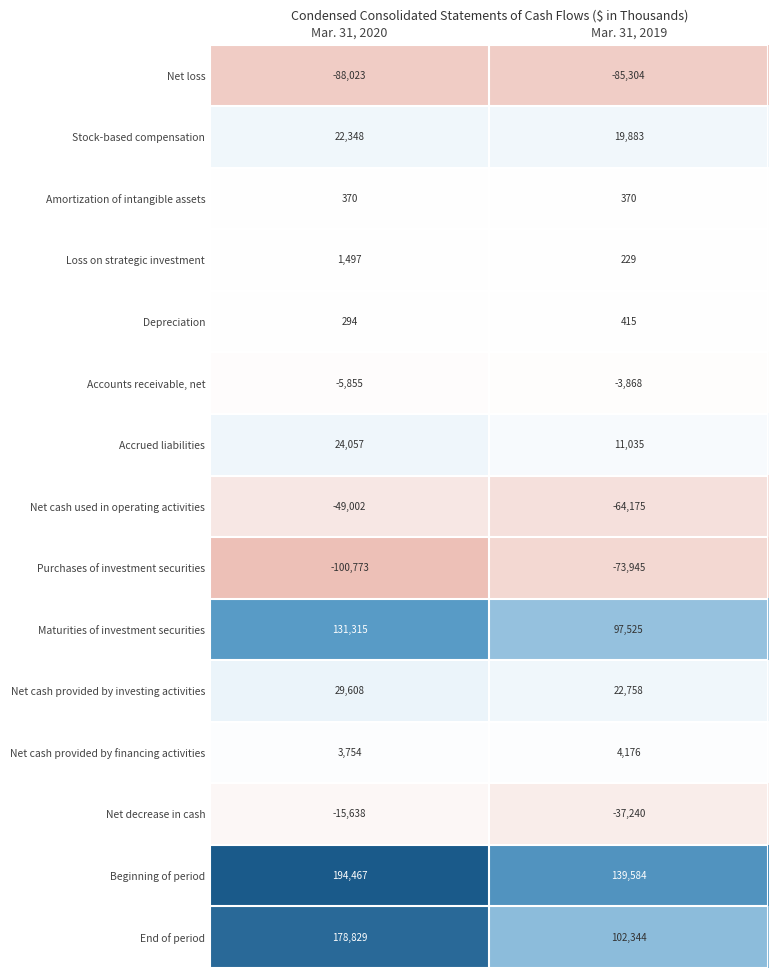

Rank the series by their maximum value, from lowest to highest.

Net loss, Purchases of investment securities, Net cash used in operating activities, Net decrease in cash, Accounts receivable, net, Amortization of intangible assets, Depreciation, Loss on strategic investment, Net cash provided by financing activities, Stock-based compensation, Accrued liabilities, Net cash provided by investing activities, Maturities of investment securities, End of period, Beginning of period